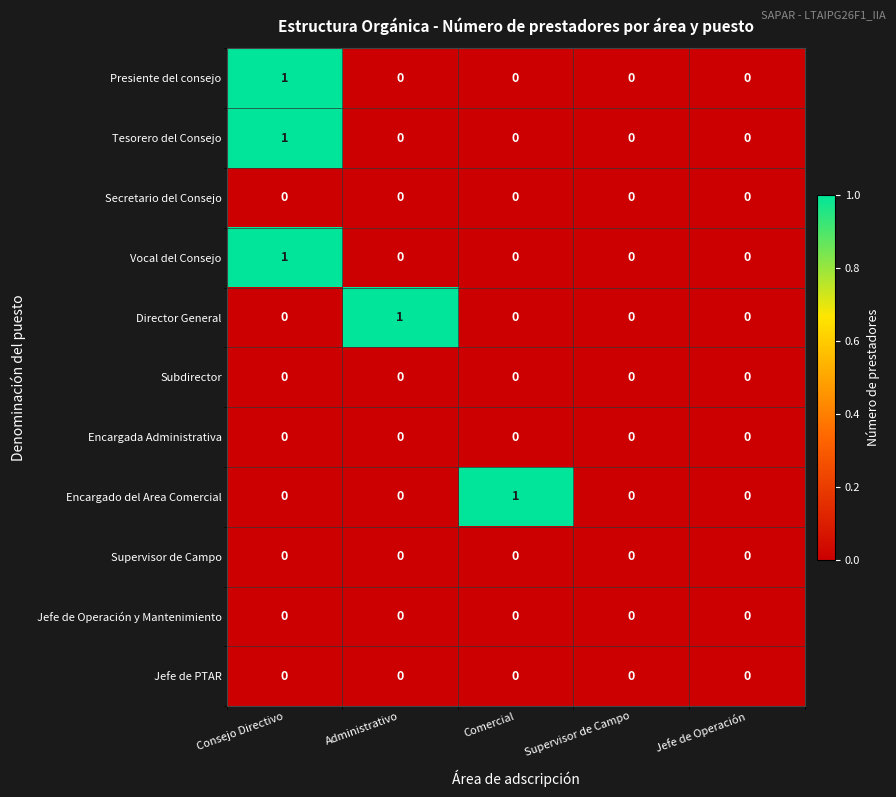

True or false: Encargado del Area Comercial has a value of 0 at Supervisor de Campo.

True